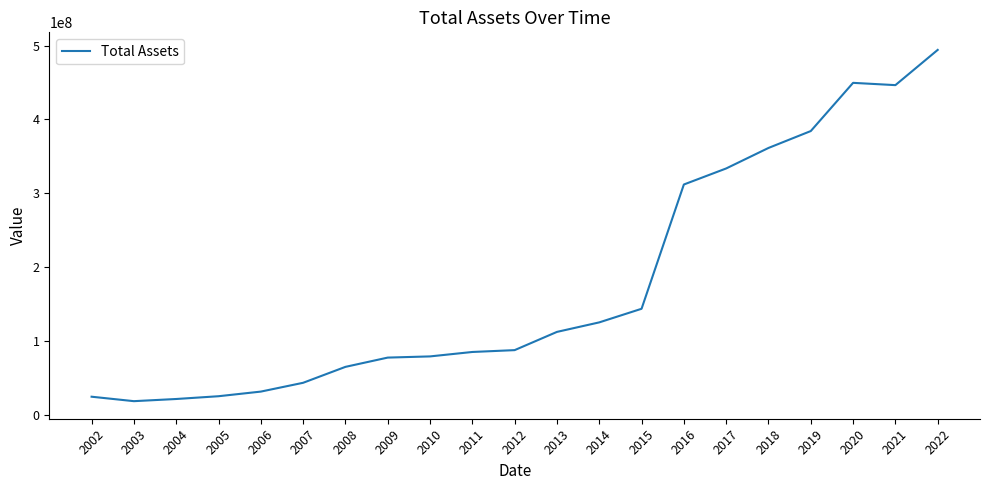

What is the minimum value shown in the chart?

18075837